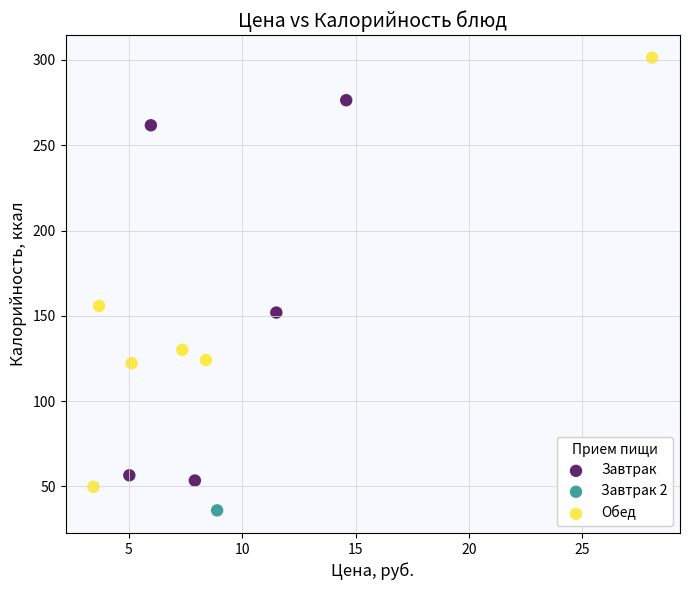

Which series reaches the maximum Y coordinate?

Обед